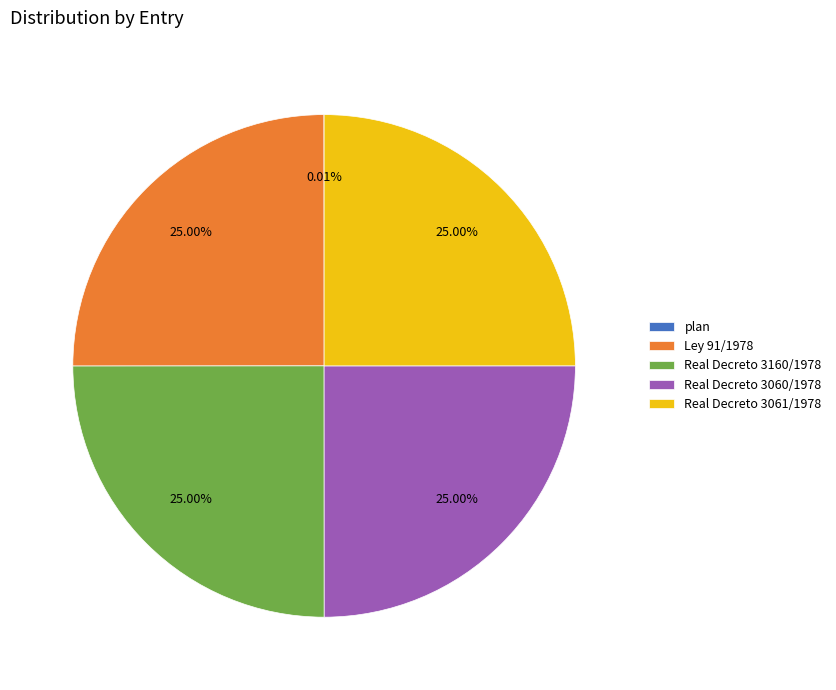

Is there a majority slice in this chart?

No